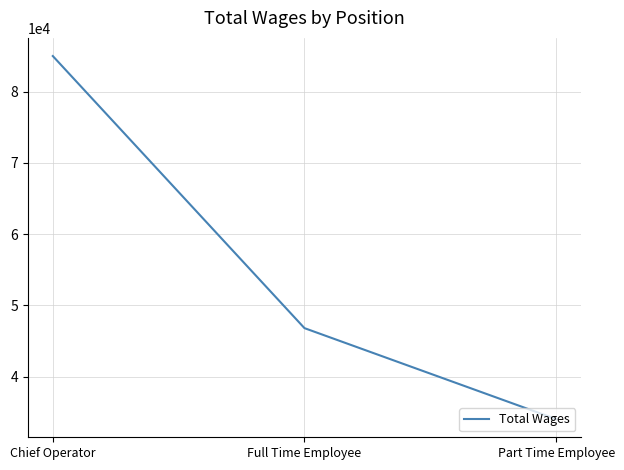

Which category has the lowest value across all series?

Part Time Employee